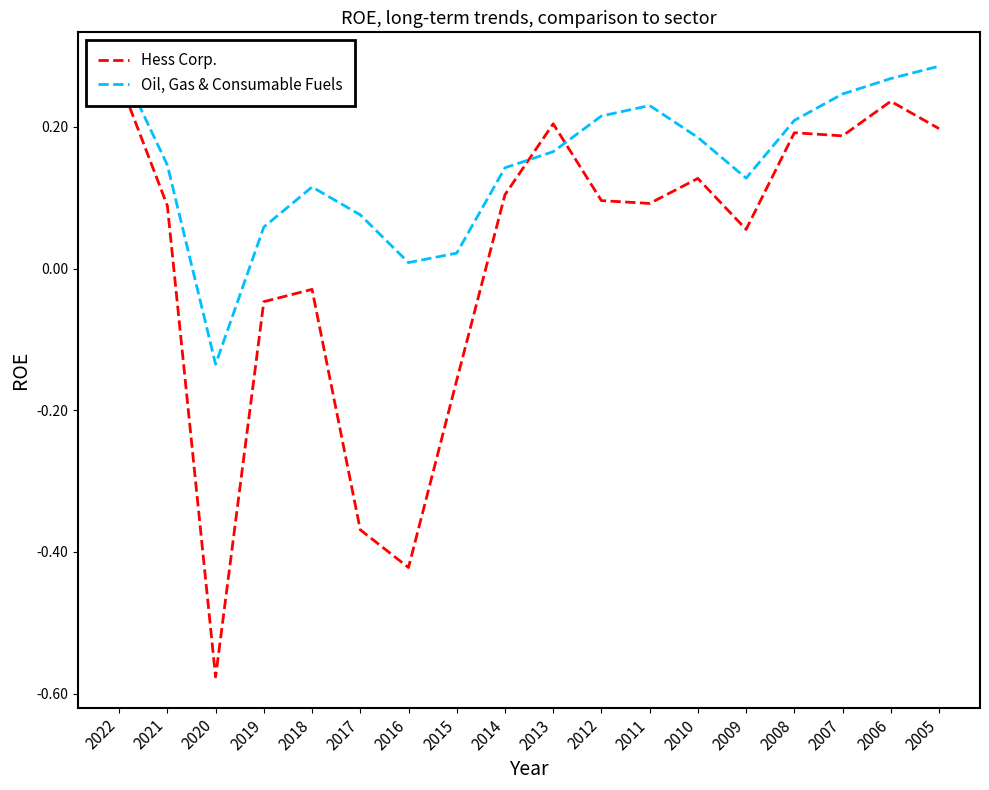

The value of Hess Corp. at 2012 is 0.1. True or false?

False